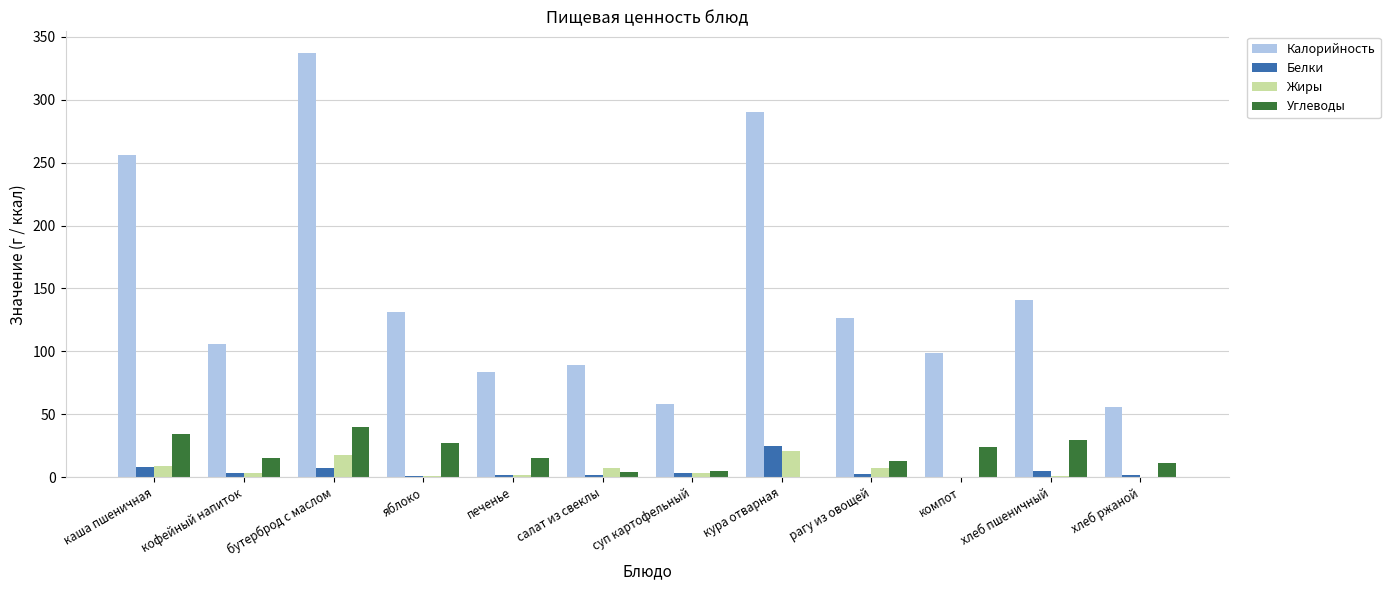

What is the sum of all Углеводы values?

218.4